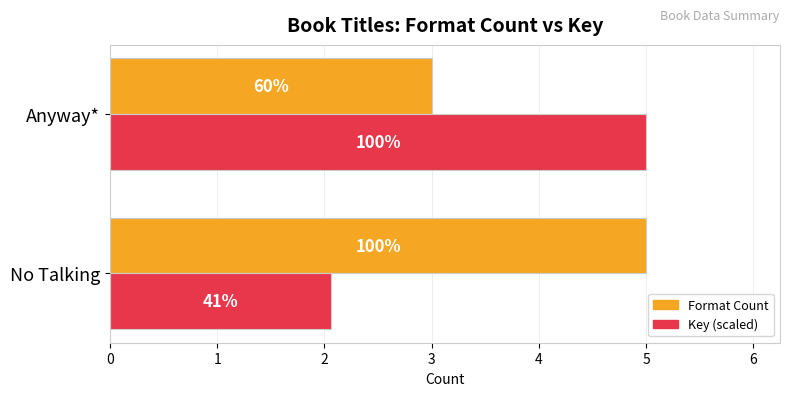

What is the difference between the maximum and minimum values in the Key (scaled) series?

2.9